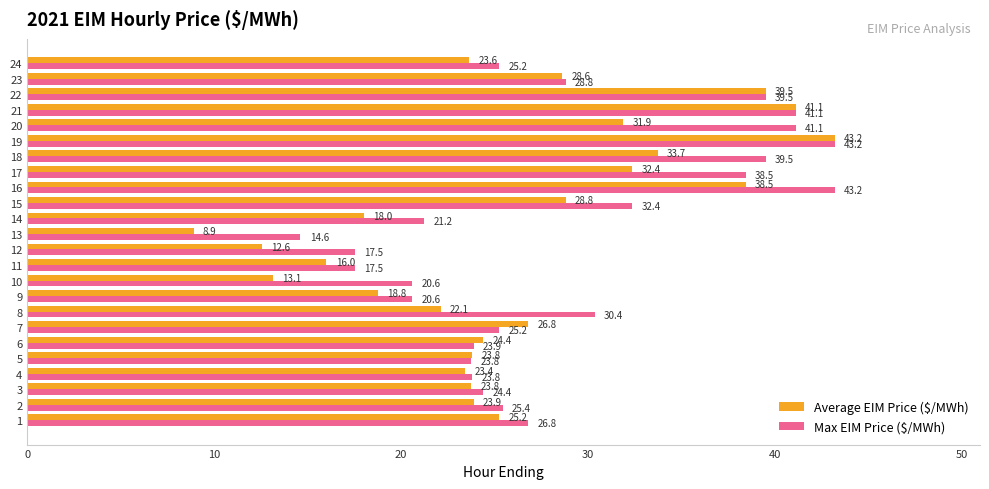

Which series has the largest range (max minus min)?

Average EIM Price ($/MWh)